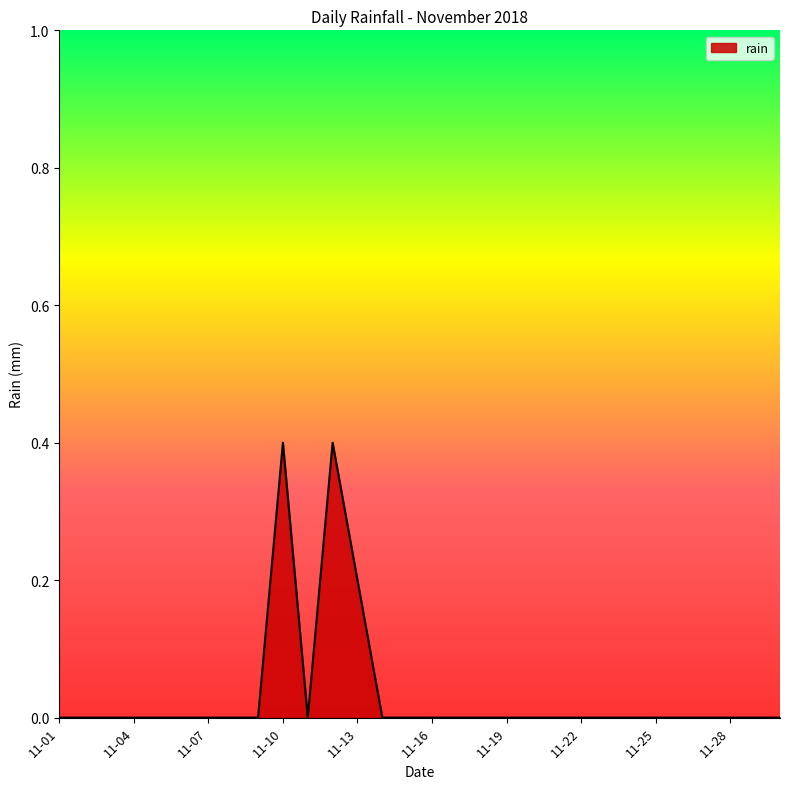

What is the greatest value displayed?

0.4